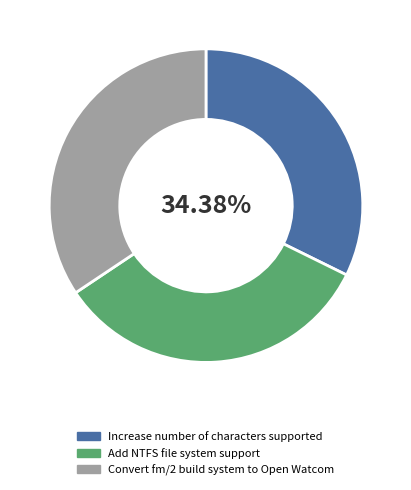

To the nearest percent, what is the average slice percentage?

33%